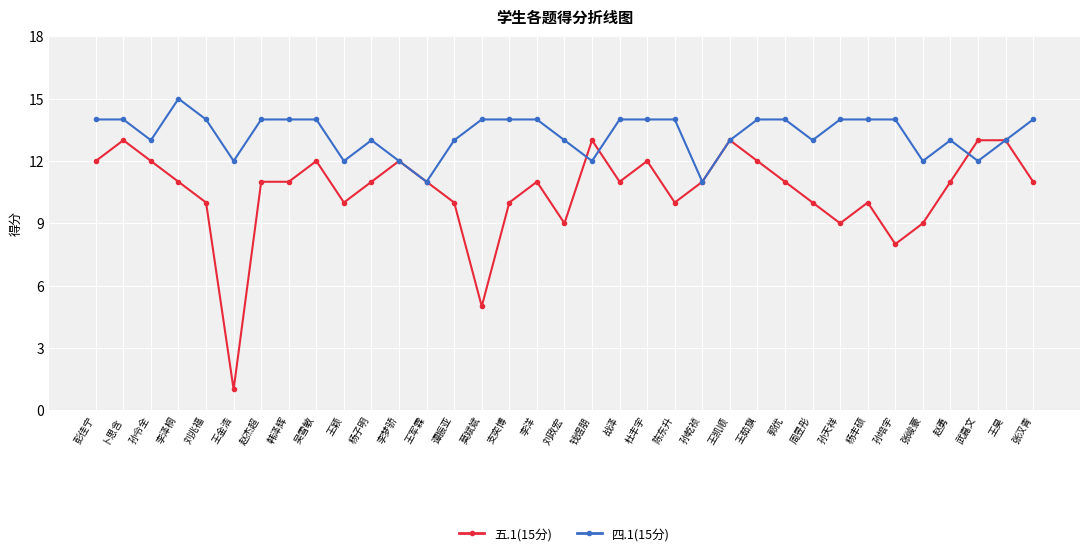

Which category has the lowest value across all series?

王金浩